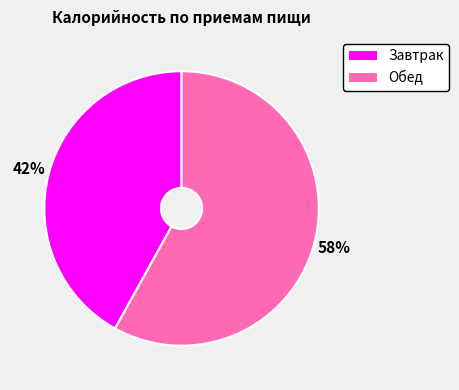

Is there a majority slice in this chart?

Yes